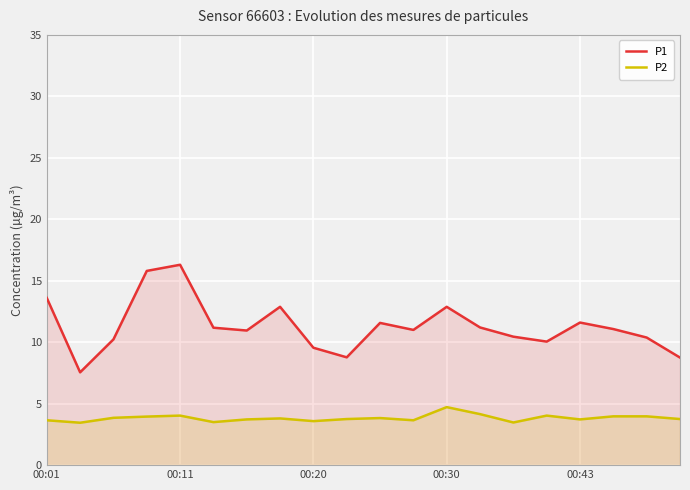

True or false: P1 has a value of 11.1 at 17.

True